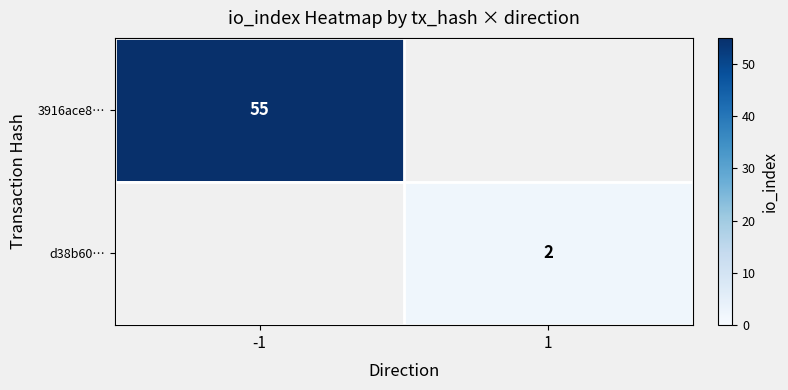

Which has a higher value, 1 or -1?

-1